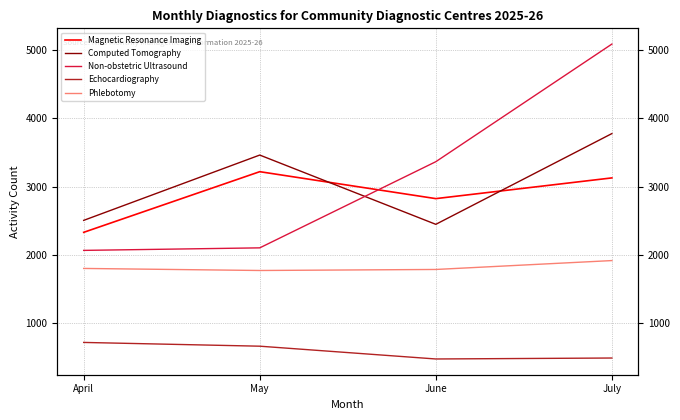

In Magnetic Resonance Imaging, how many points are lower than both neighbors (excluding endpoints)?

1